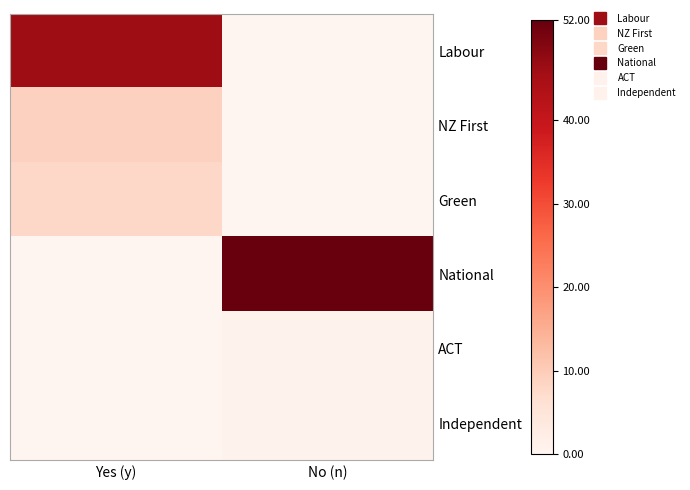

What is the difference between the highest and lowest values at Yes (y)?

46